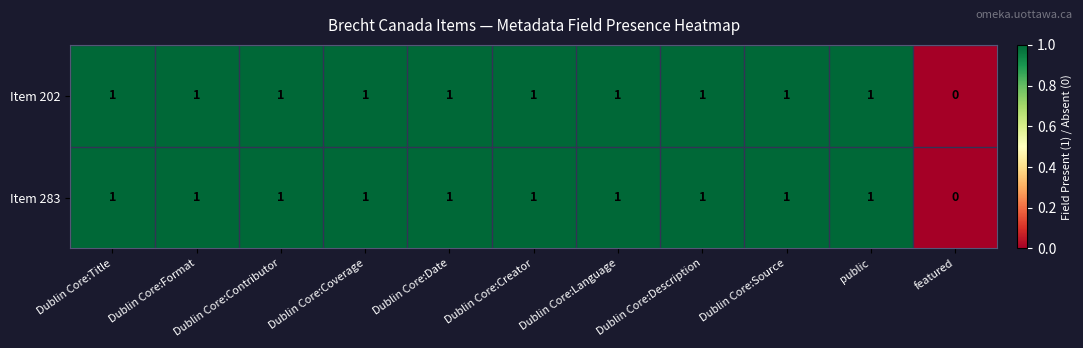

At which label is Item 202 closest to 0?

featured